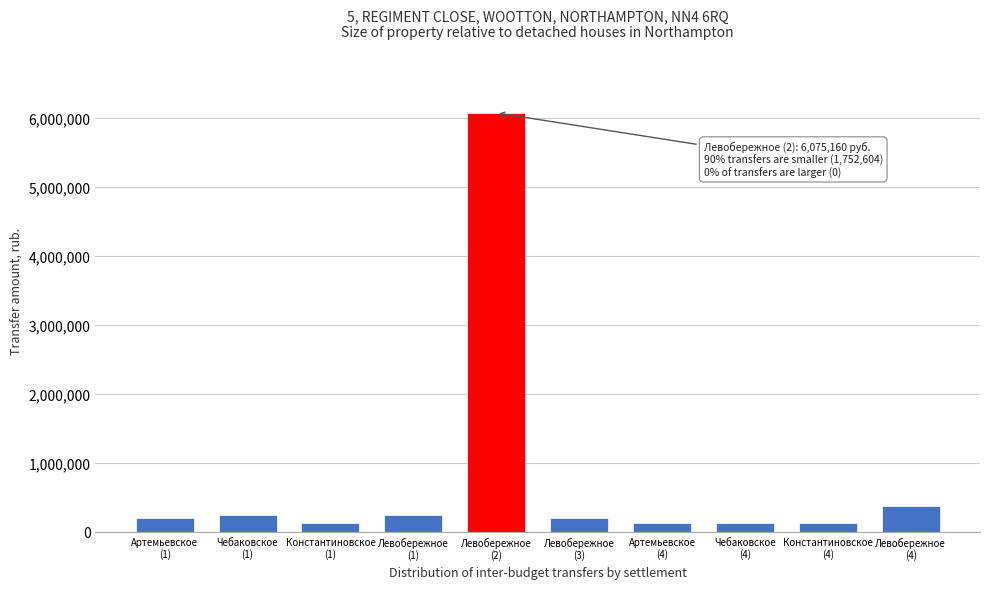

What is the average value?

782776